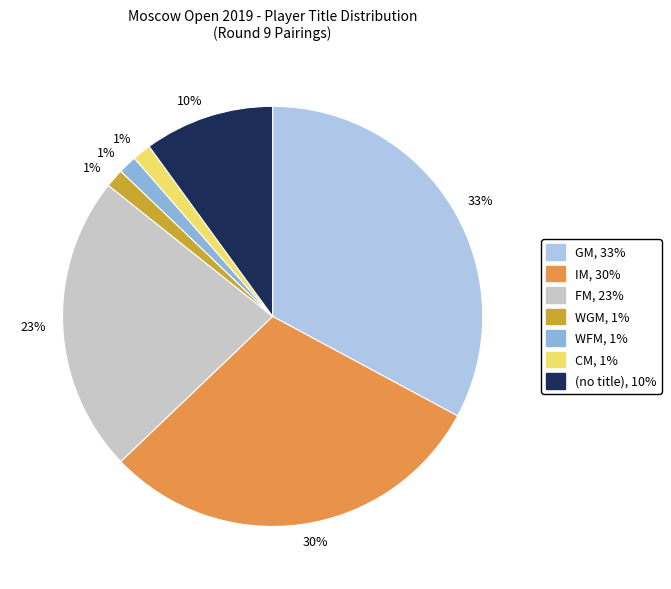

To the nearest percent, what is the average slice percentage?

14%